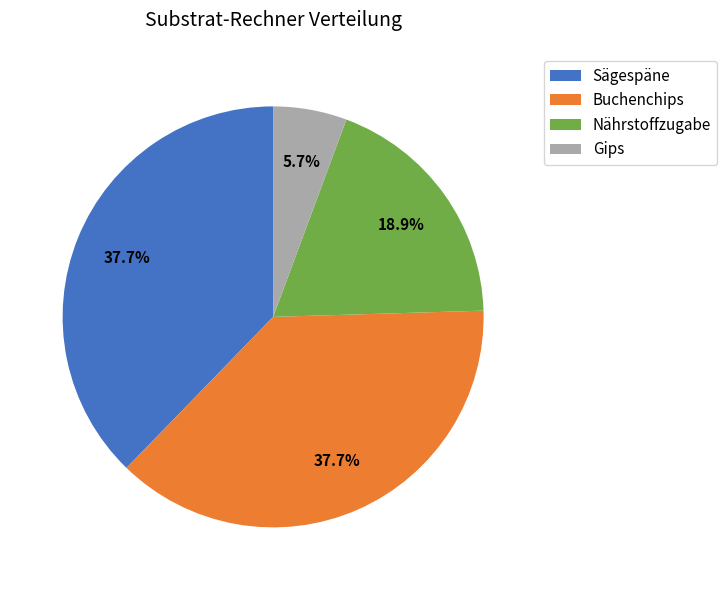

Between Nährstoffzugabe and Sägespäne, which is larger?

Sägespäne